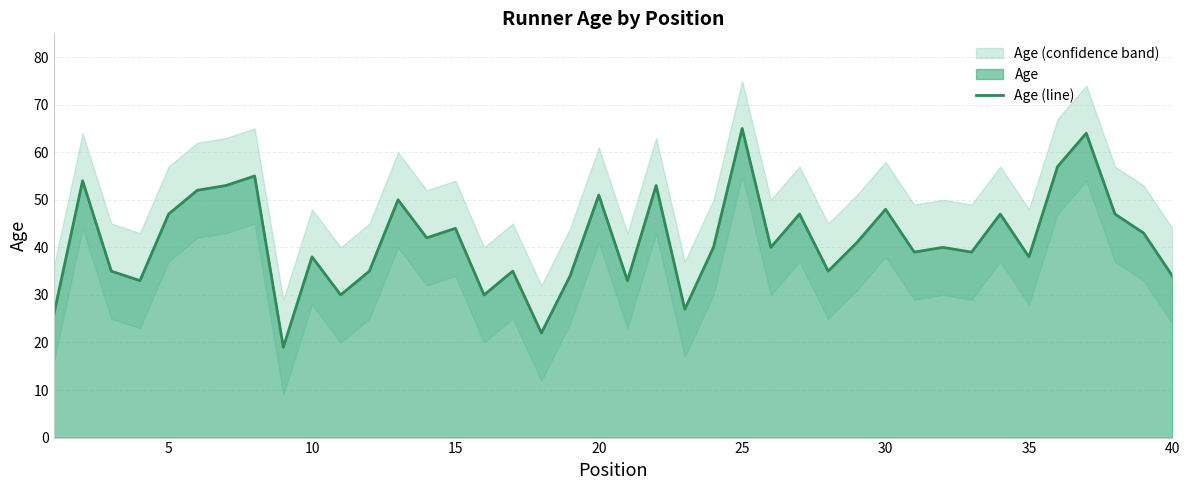

Is it true that Age (line) equals 44 at 25?

False